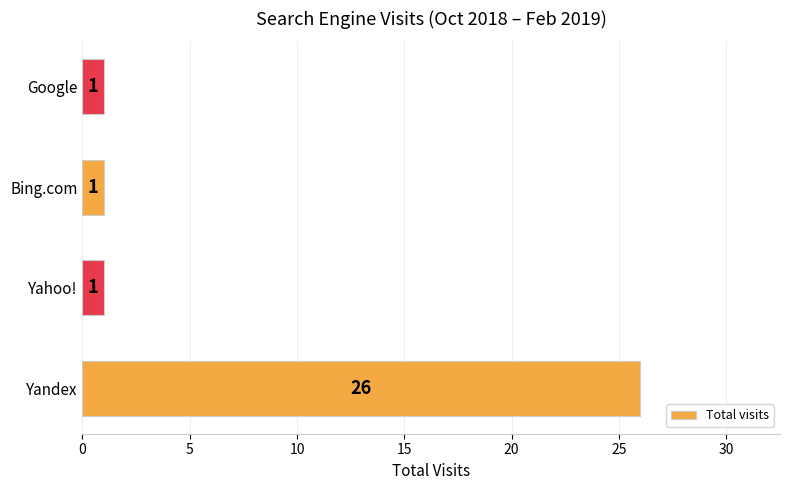

True or false: the data shows 0 at Bing.com.

False